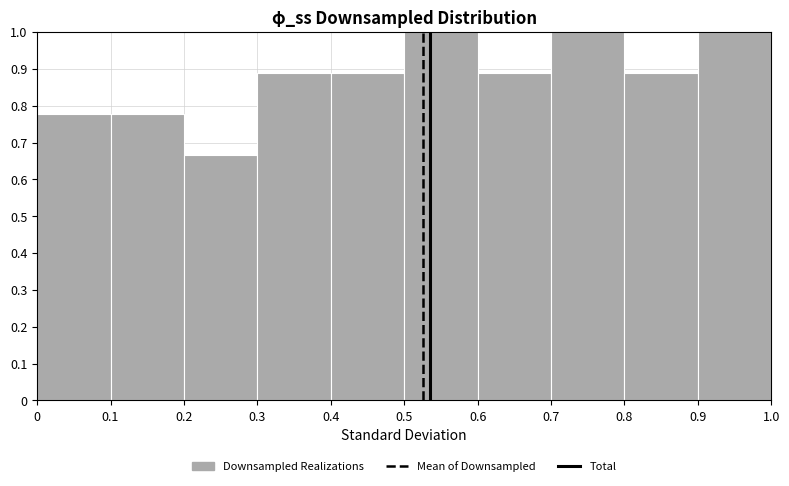

Reading left to right, list every bar in this chart as the range it spans on the x-axis followed by its height. The values are not printed on the chart, so give them approximately, as read against the axis.

0 to 0.1: 0.78
0.1 to 0.2: 0.78
0.2 to 0.3: 0.67
0.3 to 0.4: 0.89
0.4 to 0.5: 0.89
0.5 to 0.6: 1.00
0.6 to 0.7: 0.89
0.7 to 0.8: 1.00
0.8 to 0.9: 0.89
0.9 to 1.0: 1.00